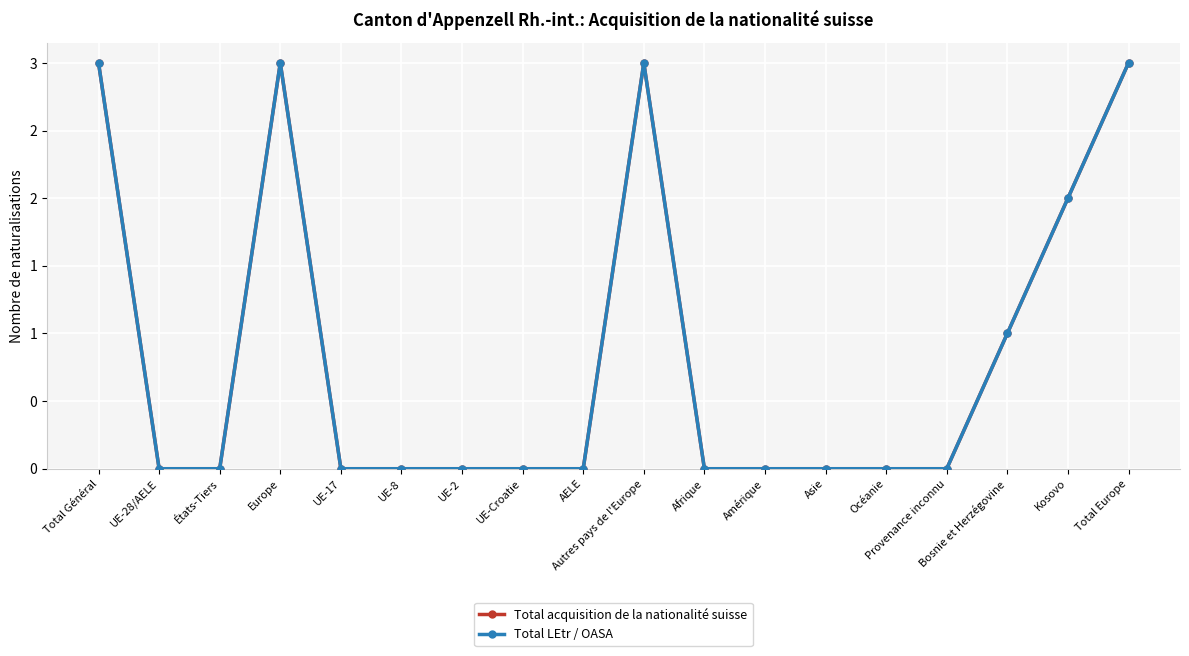

Is this an area chart (filled region under the line)?

No